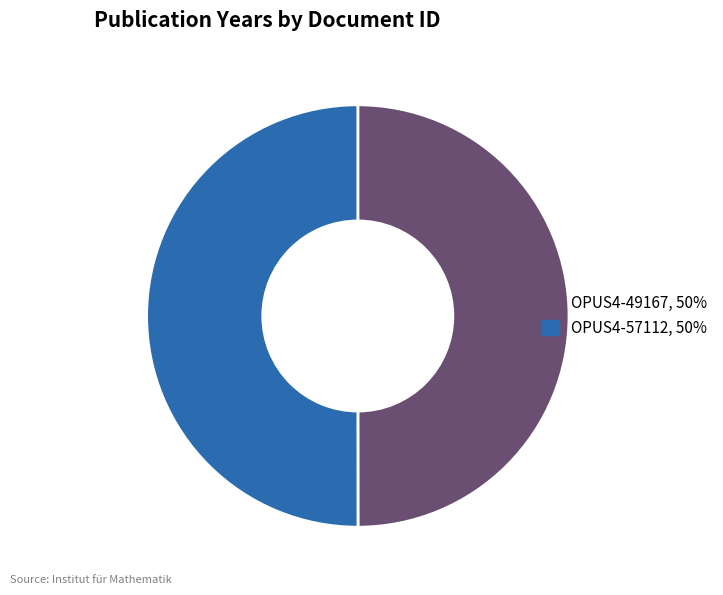

Combined, do OPUS4-57112 and OPUS4-49167 account for over 50%?

Yes